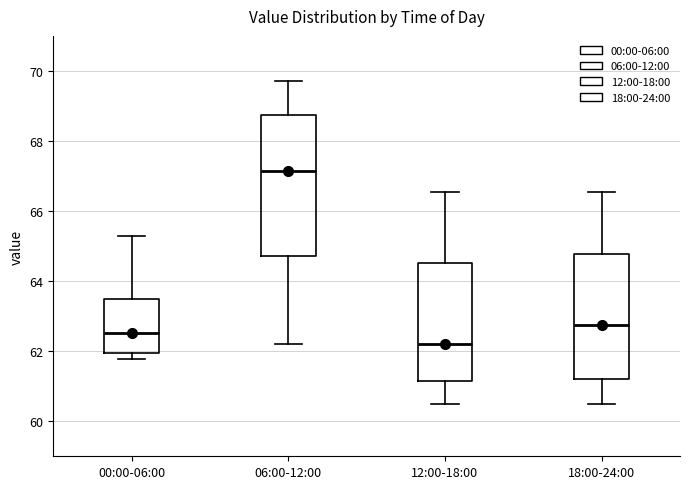

Which box's median line is the highest?

06:00-12:00